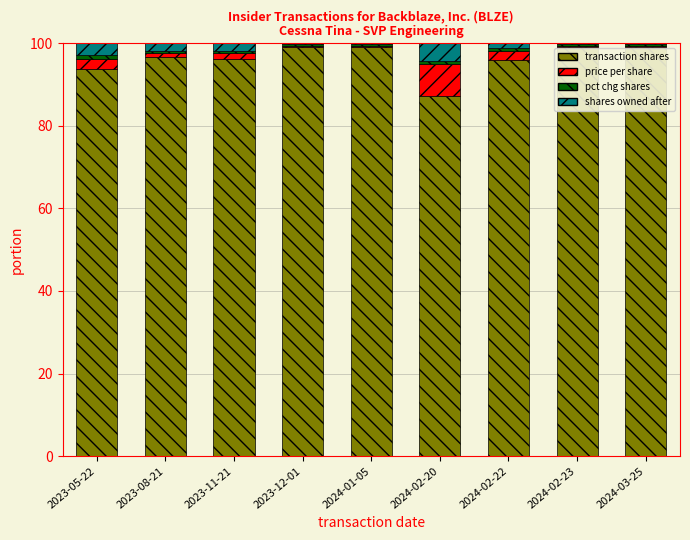

Is it true that transaction shares equals 51.4 at 2023-08-21?

False